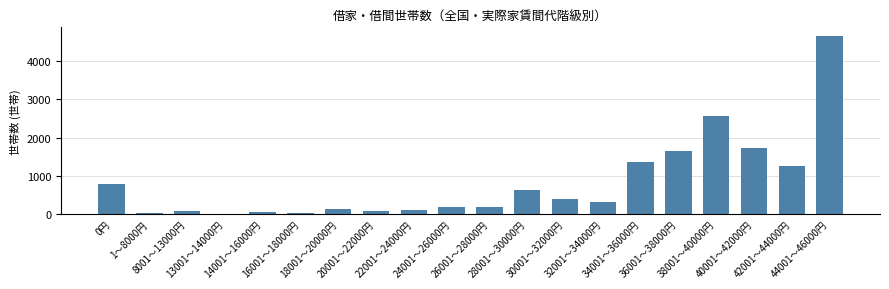

Are the bars grouped side by side (vs. stacked)?

No